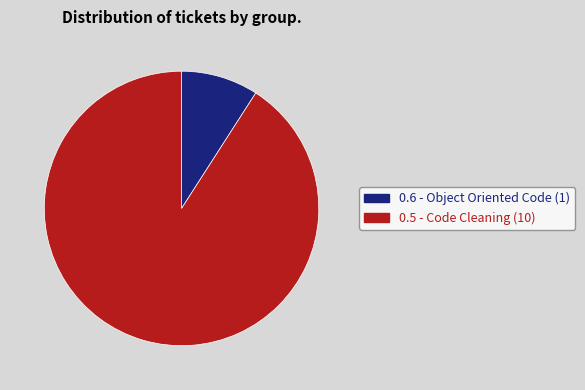

Does any single category account for the majority?

Yes